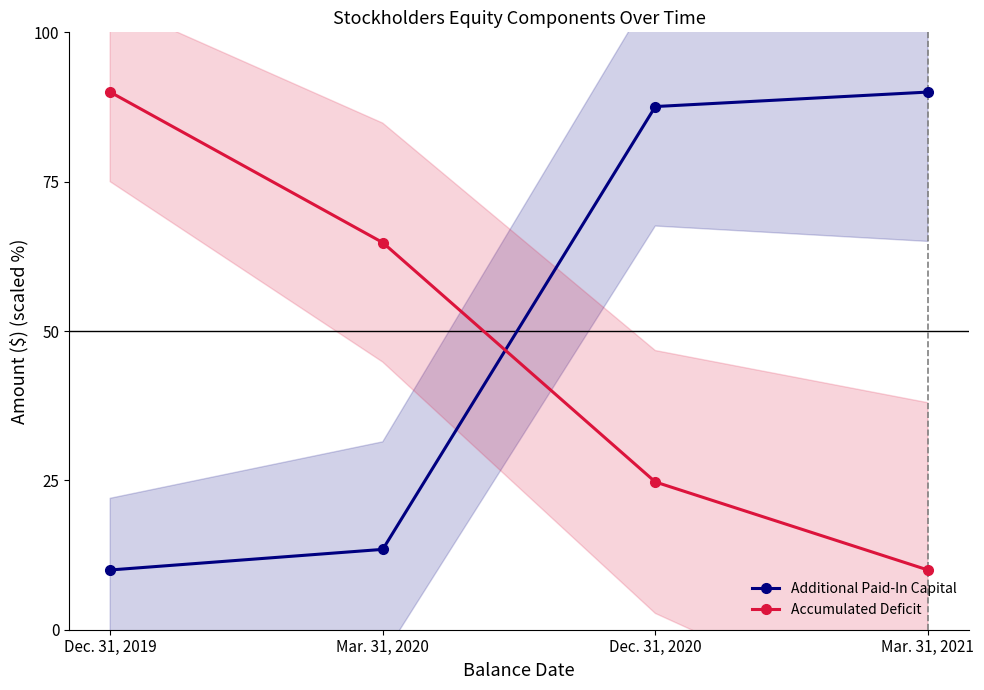

What is the difference between the maximum and minimum values in the Accumulated Deficit series?

80.0